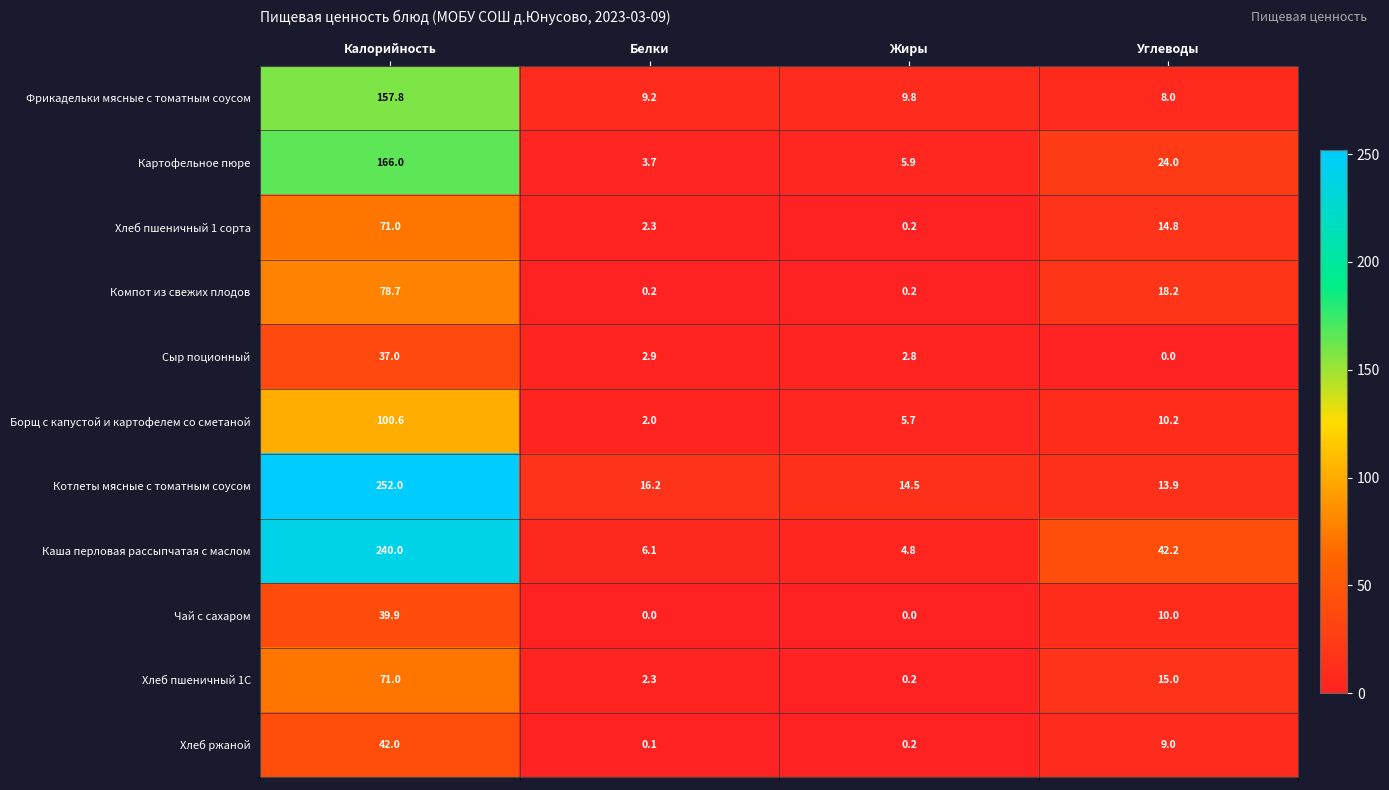

Where is Хлеб ржаной nearest to the value 21?

Углеводы